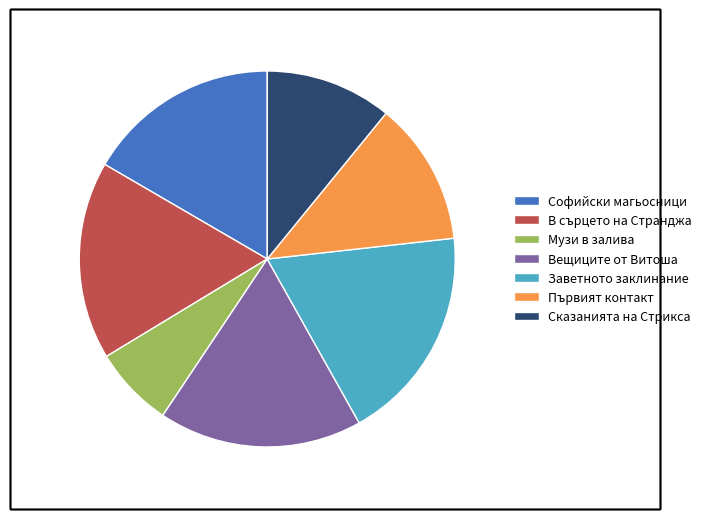

Does any single category account for the majority?

No